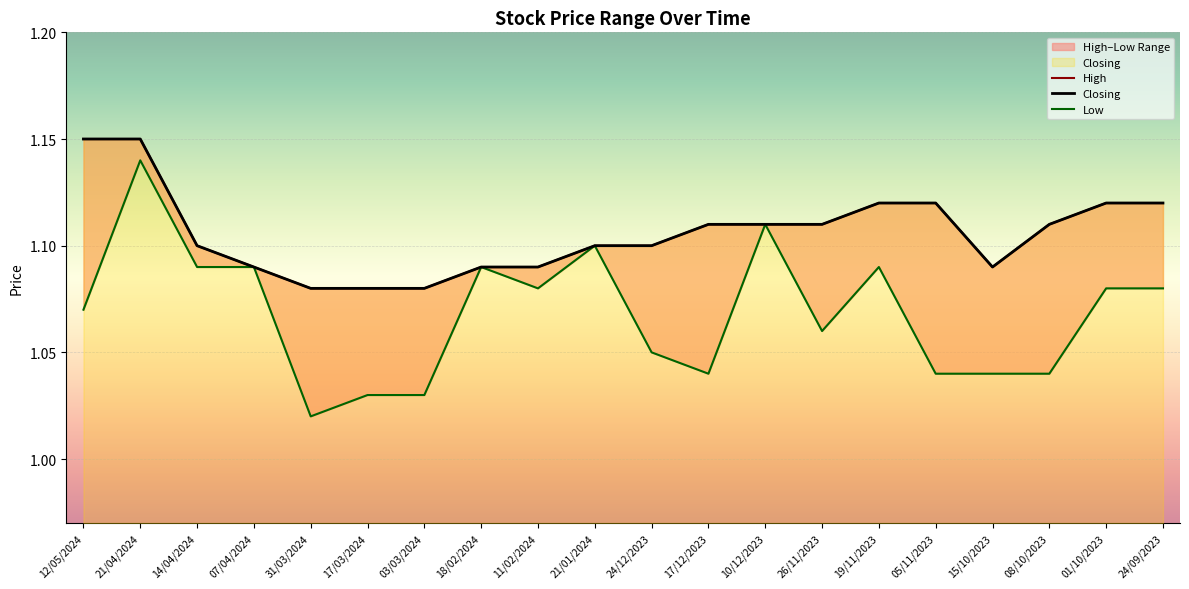

At which label is Low closest to 1?

31/03/2024